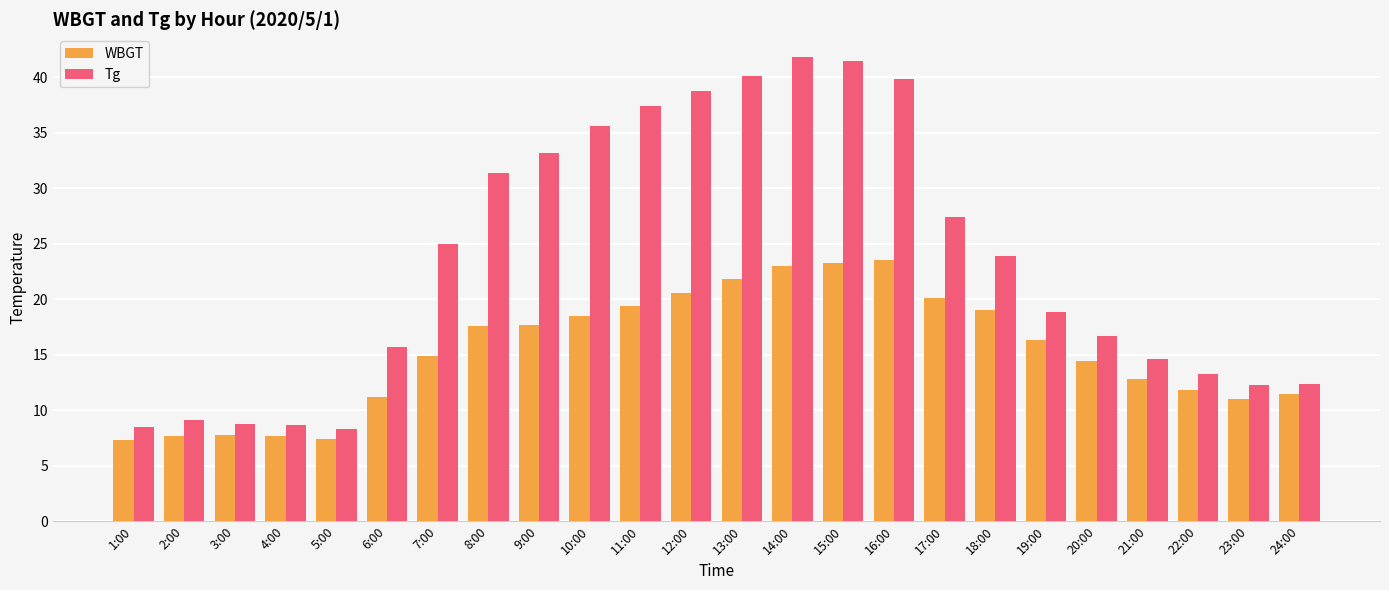

Rank the series at 21:00 from highest to lowest value.

Tg, WBGT